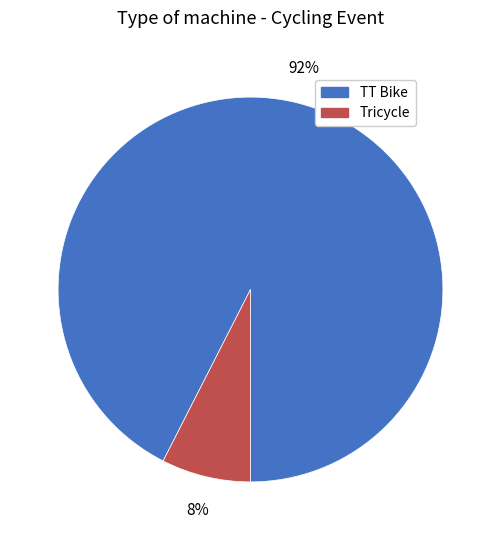

Which category has the smallest portion of the pie?

Tricycle